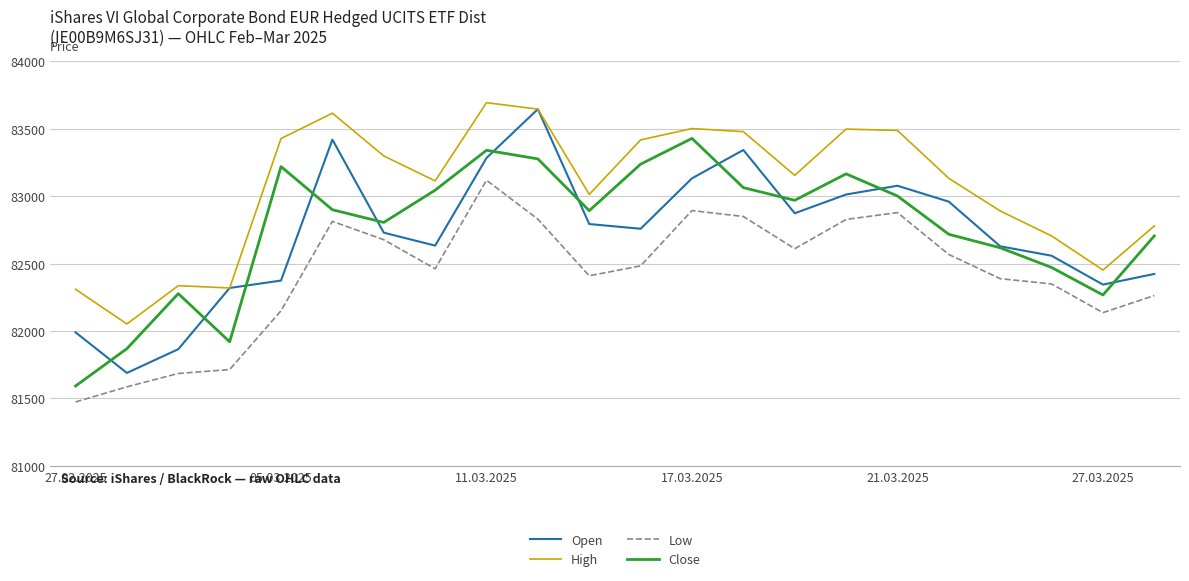

Which series has the largest total across all categories?

High